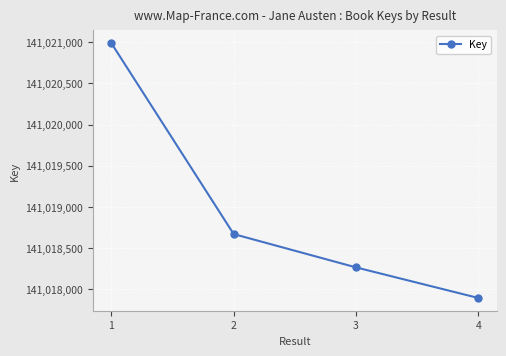

The value at 2 is 241457760. True or false?

False